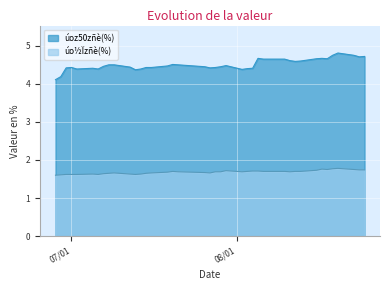

Between 2021/07/08 and 2021/08/03, which series saw the biggest shift?

úoz50zñè(%)